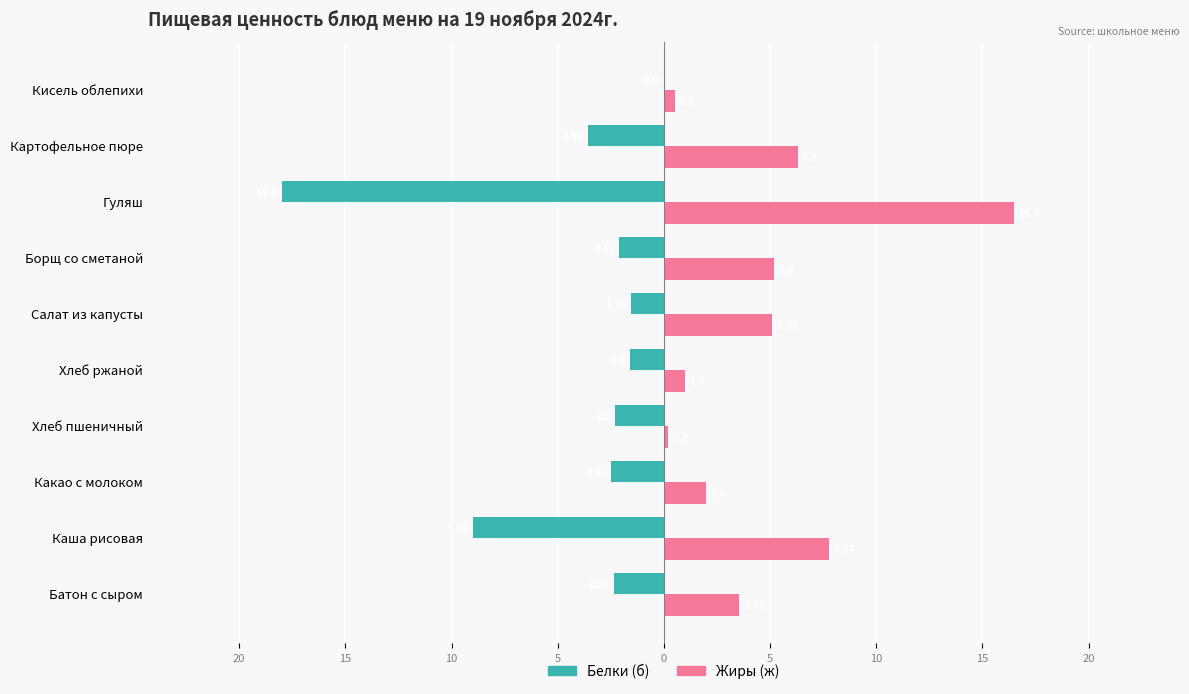

What are all the series names shown in the legend?

Белки (б), Жиры (ж)